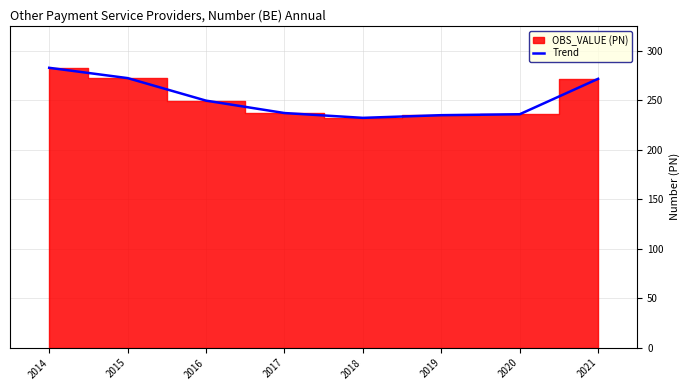

Count the number of values greater than 249.

4